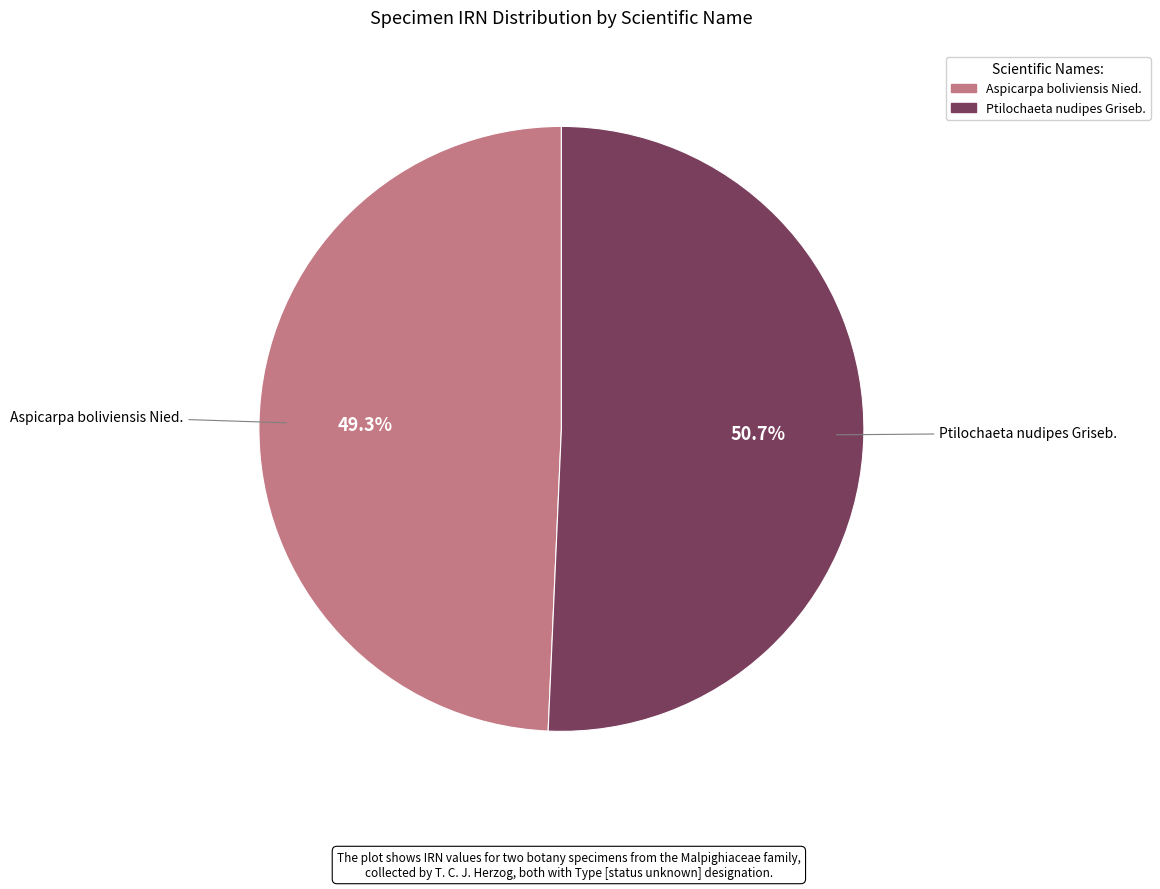

To the nearest percent, what percentage of the pie is Ptilochaeta nudipes Griseb.?

51%